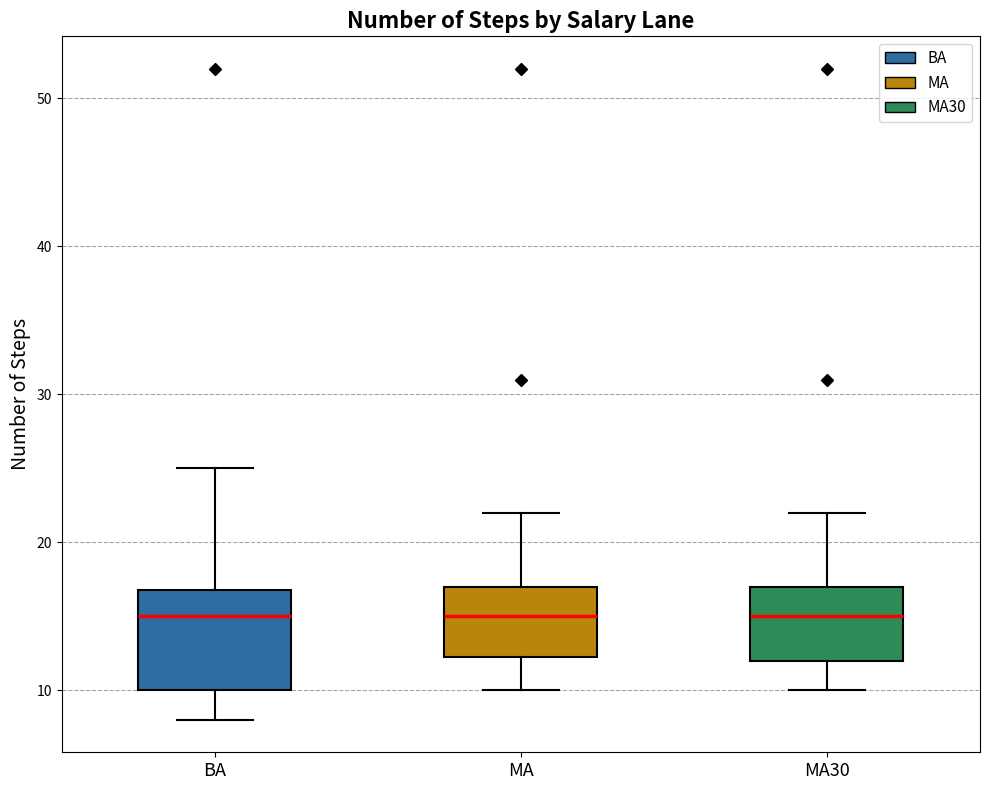

Reading left to right, read every box against the y-axis: the position of its median line, the range the box covers, and the ends of its whiskers. The values are not printed on the chart, so give them approximately, as read against the axis.

BA: median 15, box 10 to 17, whiskers 8 to 25
MA: median 15, box 12 to 17, whiskers 10 to 22
MA30: median 15, box 12 to 17, whiskers 10 to 22